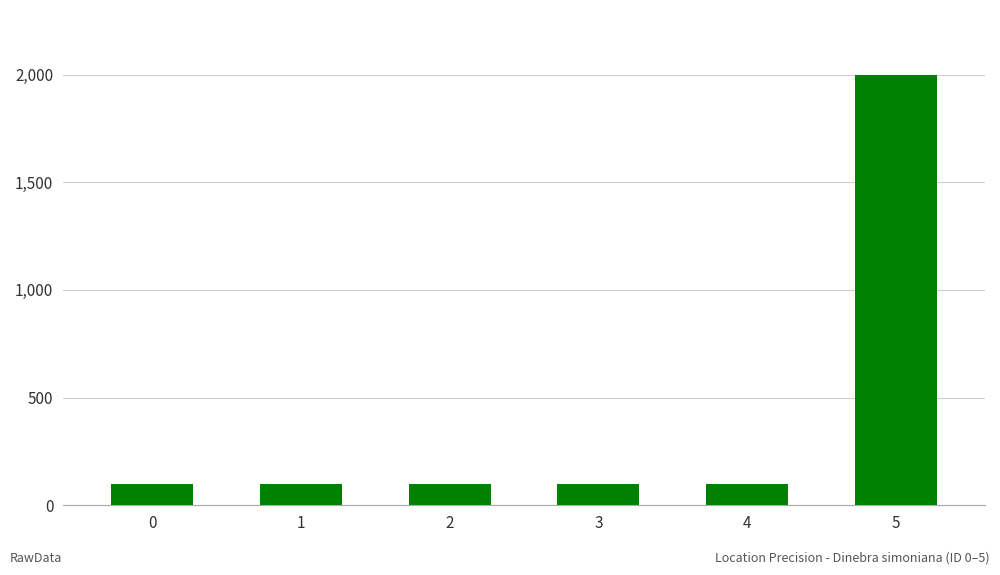

How many bars are there in total?

6